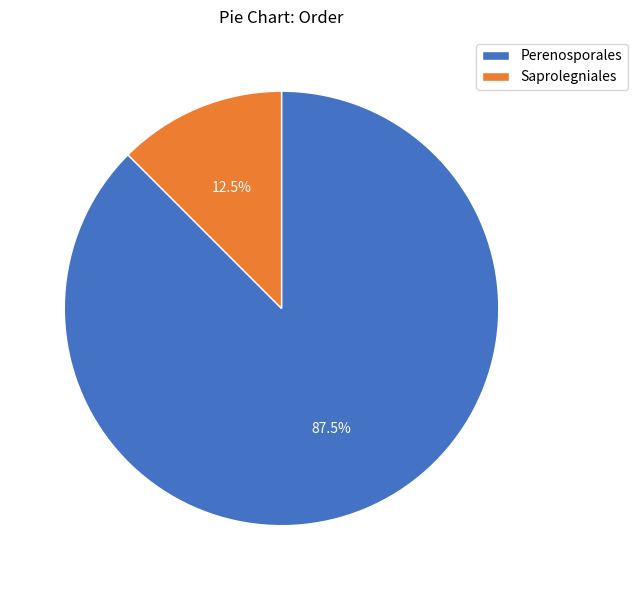

Which category has the smallest portion of the pie?

Saprolegniales